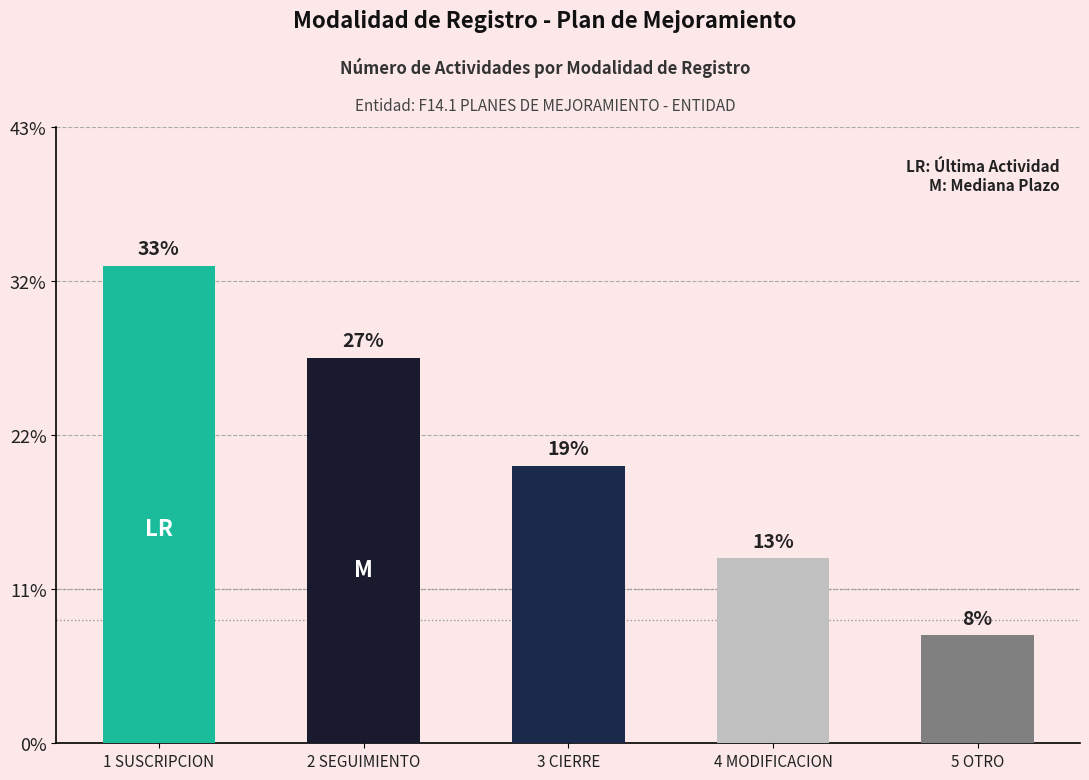

Does the chart contain any negative values?

No